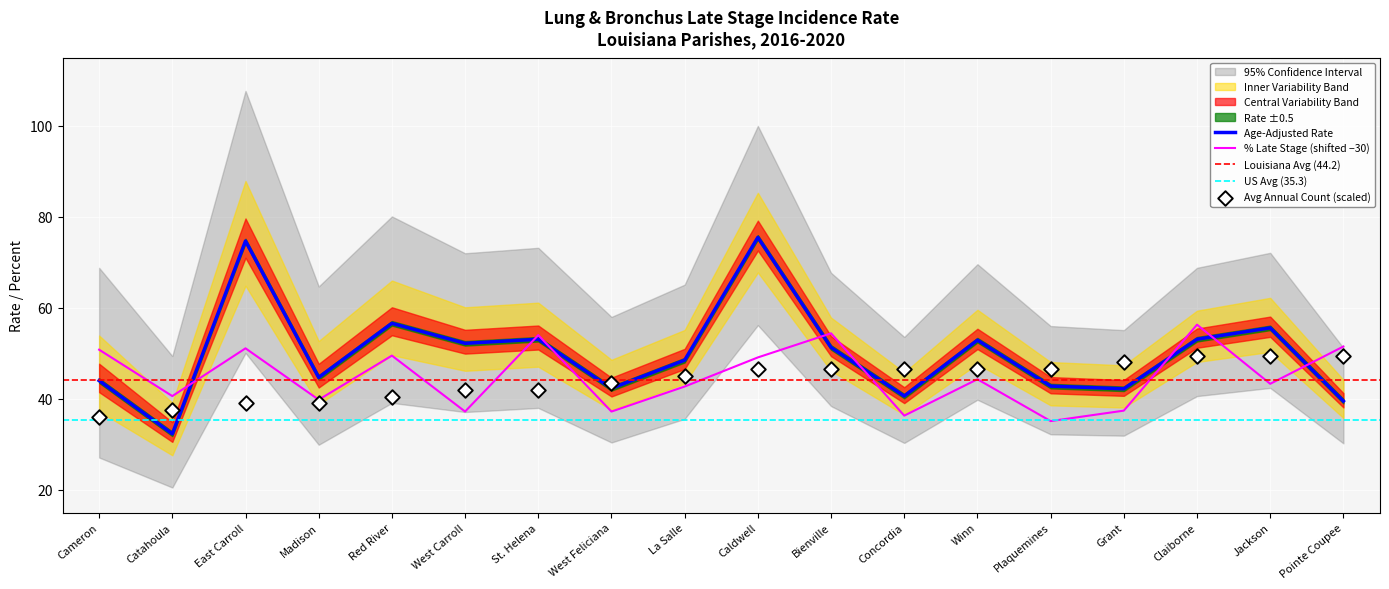

What is the minimum value for % Late Stage (shifted −30)?

35.1